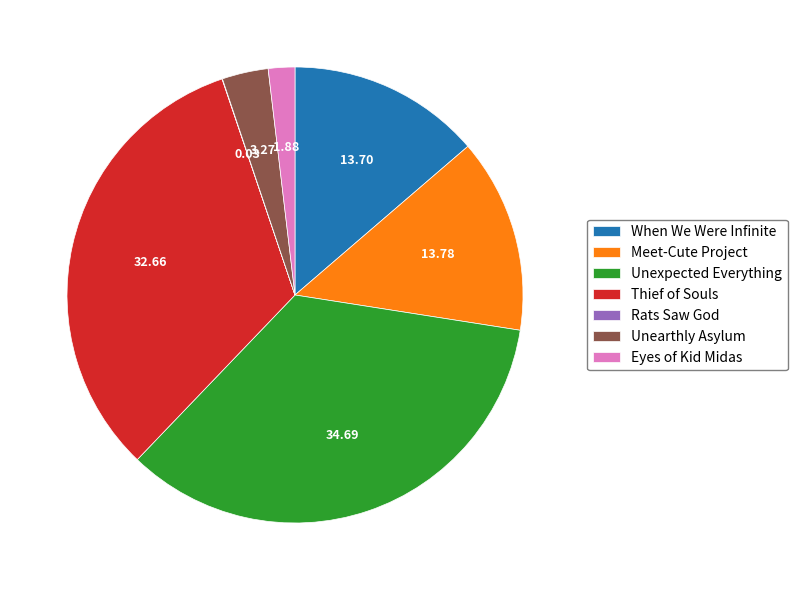

Which category has the biggest portion of the pie?

Unexpected Everything